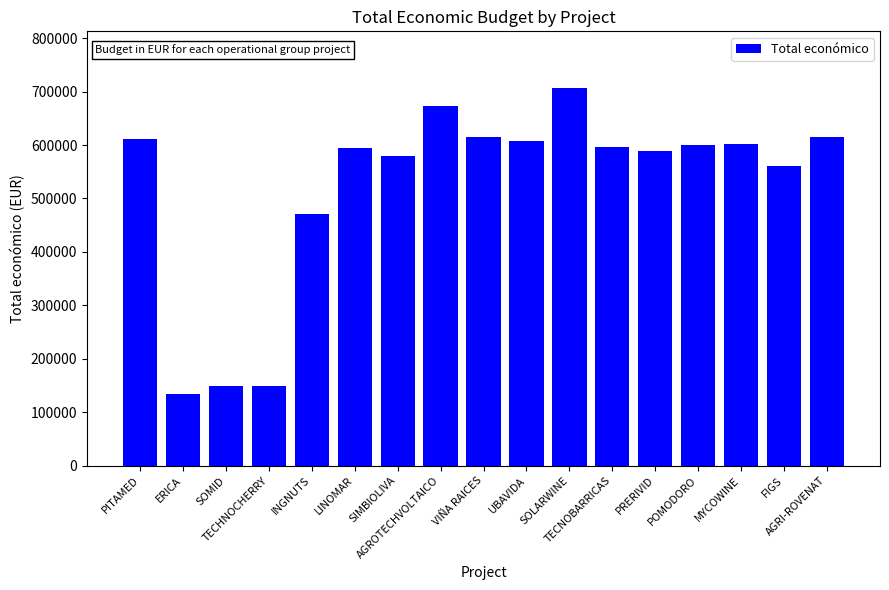

What is the value of the 2nd bar from the left?

134112.0